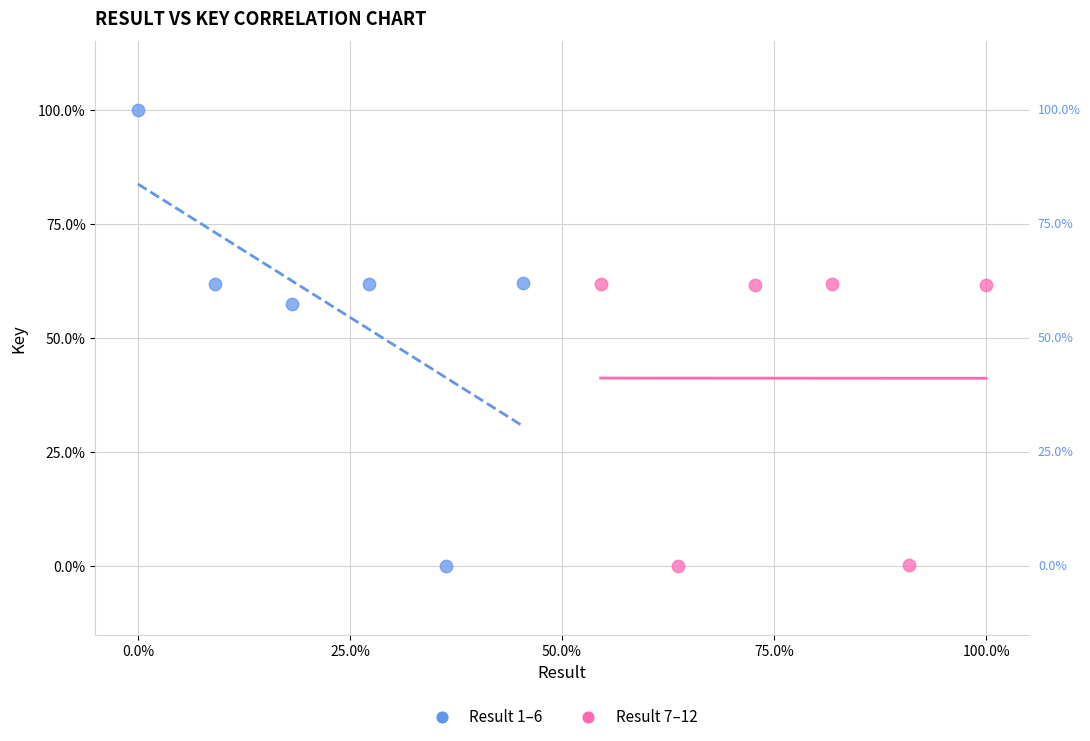

What are all the series names shown in the legend?

Result 1–6, Result 7–12